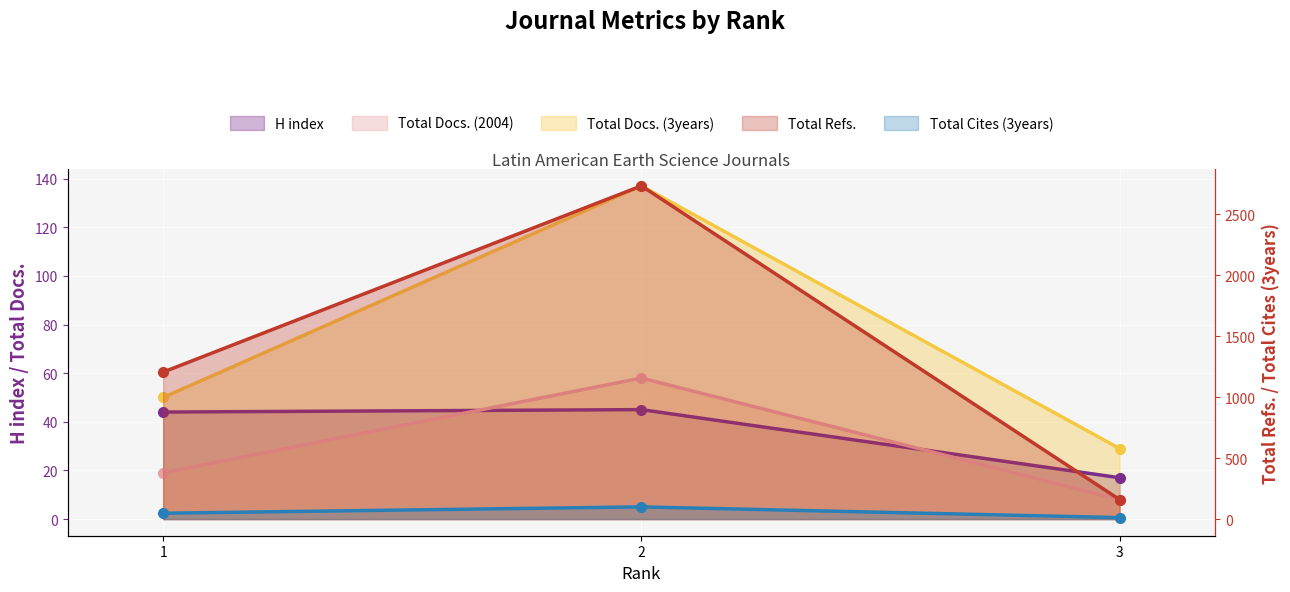

What is the difference between the Total Refs. values at 1 and 2?

1528